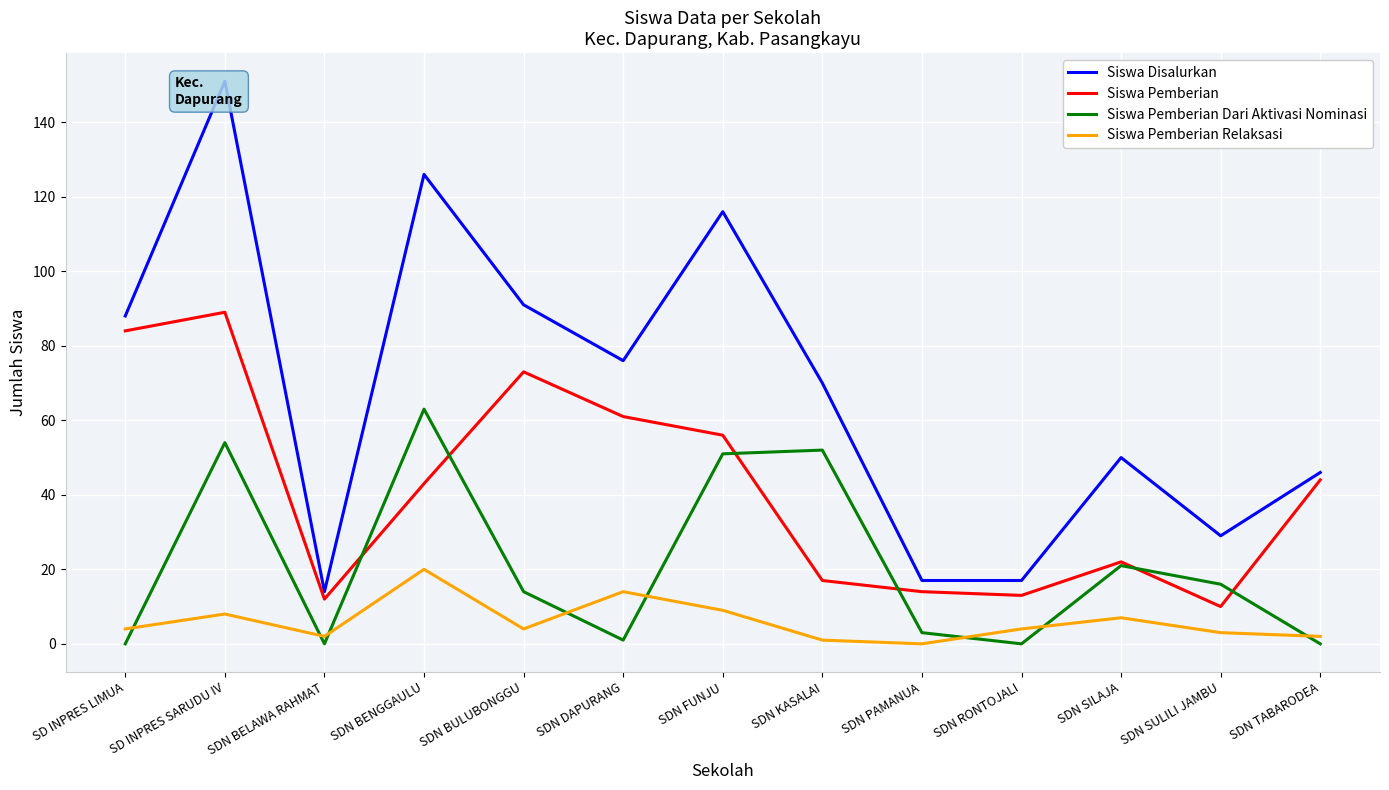

At how many categories does at least one series exceed 32?

9